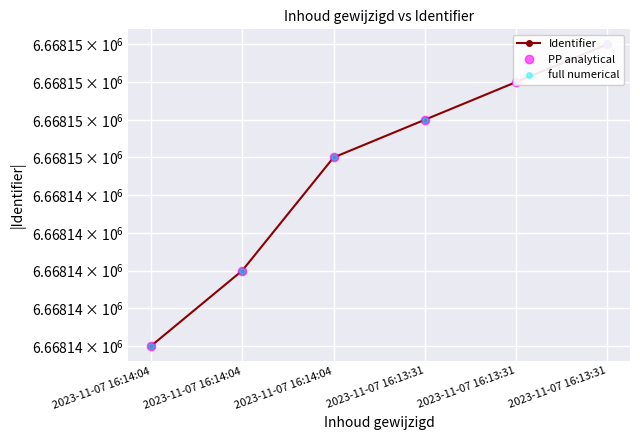

How many lines are shown in the chart?

3